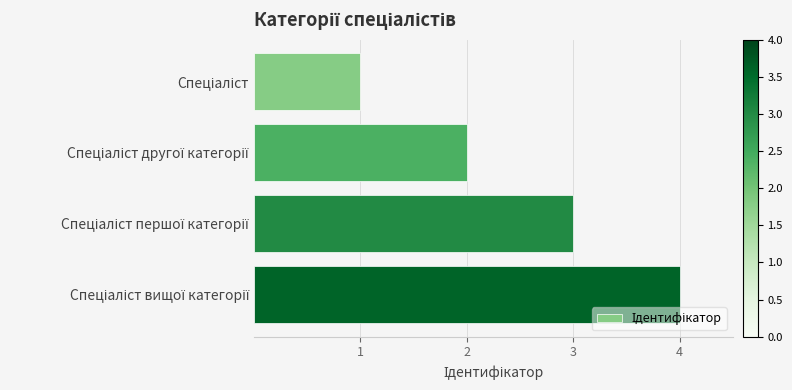

What is the greatest value displayed?

4